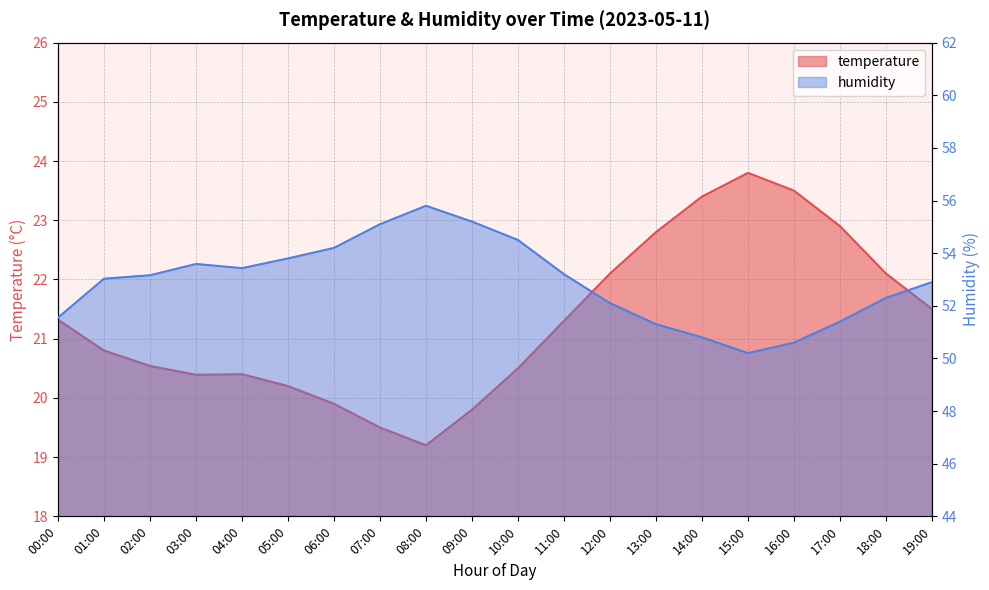

What is the difference between the maximum and minimum values in the temperature series?

4.6